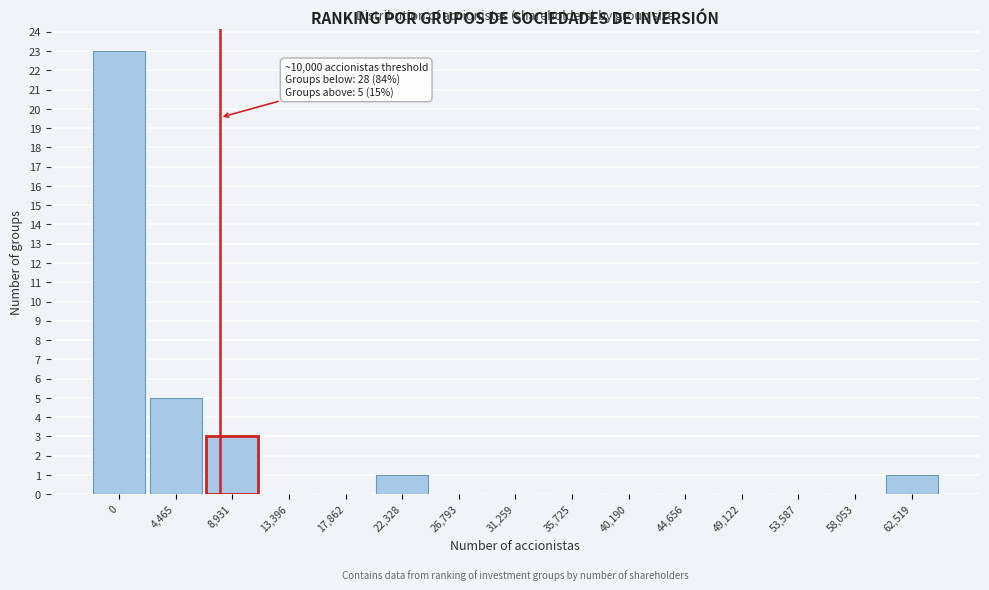

Reading left to right, transcribe all the data shown in this chart.

0=23	4,465=5	8,931=3	13,396=0	17,862=0	22,328=1	26,793=0	31,259=0	35,725=0	40,190=0	44,656=0	49,122=0	53,587=0	58,053=0	62,519=1